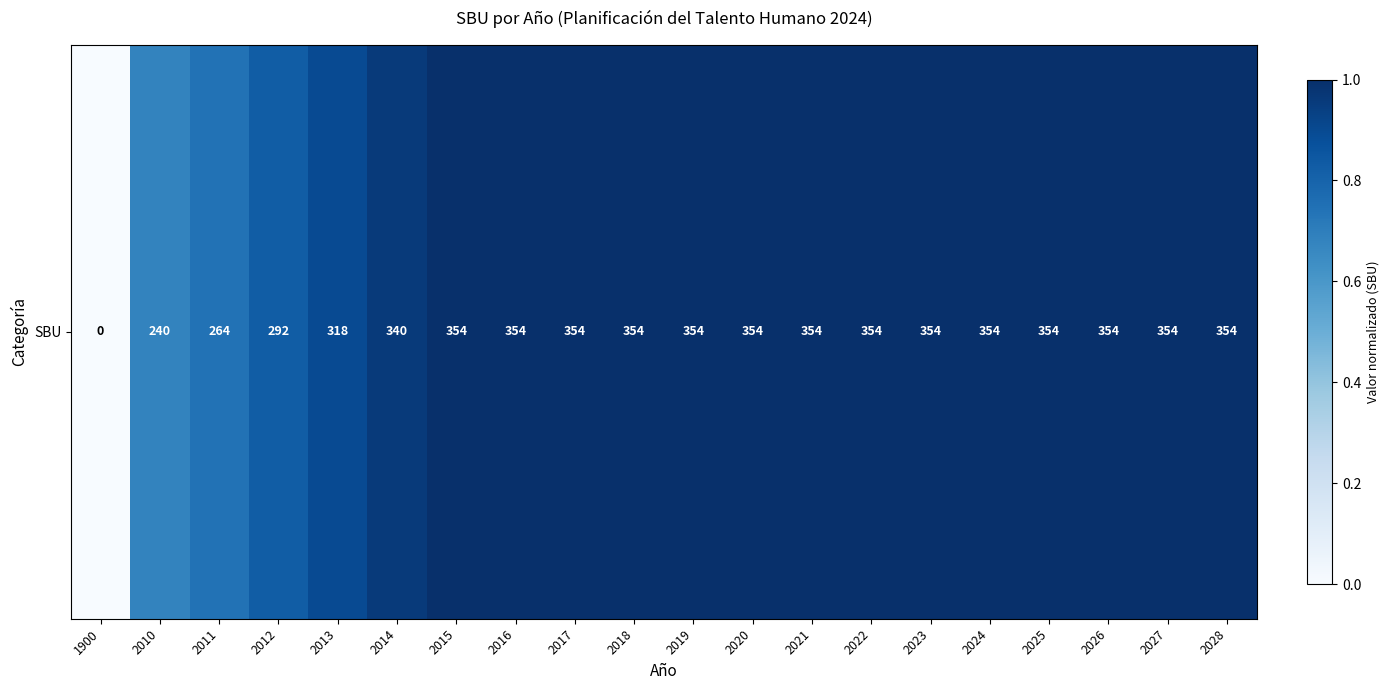

Reading right to left, extract all data points from this chart.

2028=1.0	2027=1.0	2026=1.0	2025=1.0	2024=1.0	2023=1.0	2022=1.0	2021=1.0	2020=1.0	2019=1.0	2018=1.0	2017=1.0	2016=1.0	2015=1.0	2014=1.0	2013=0.9	2012=0.8	2011=0.7	2010=0.7	1900=0.0